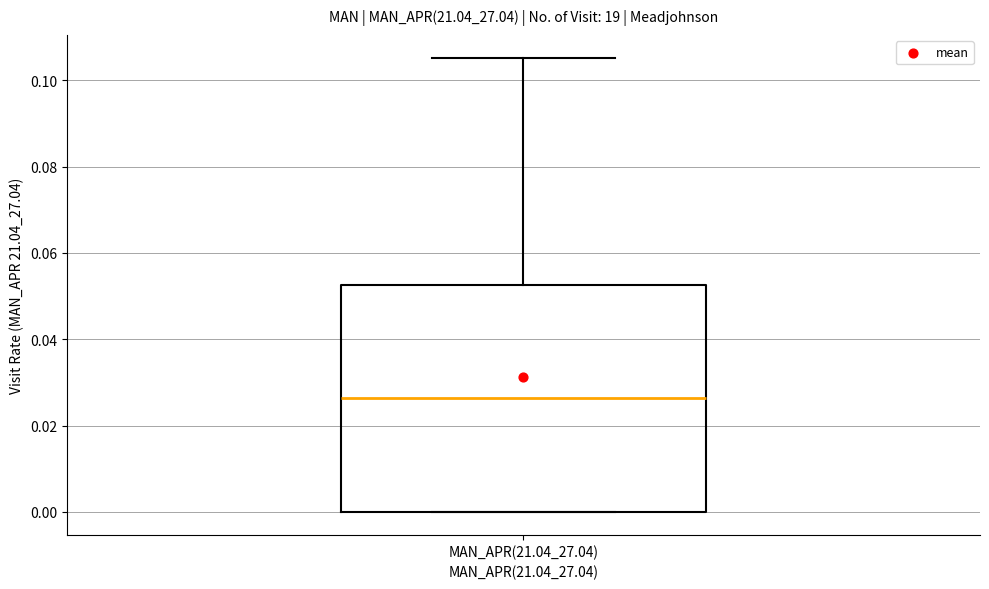

Where is the lower edge of the box for MAN_APR(21.04_27.04) on the y-axis? The values are not printed on the chart, so give them approximately, as read against the axis.

0.000